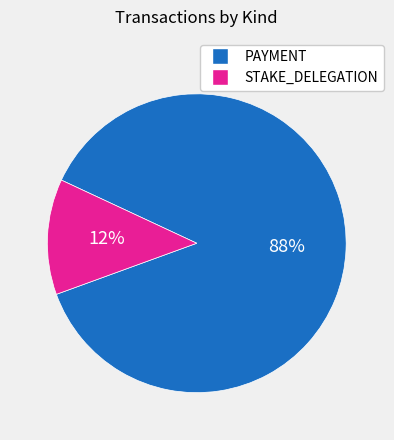

Does any single category account for the majority?

Yes